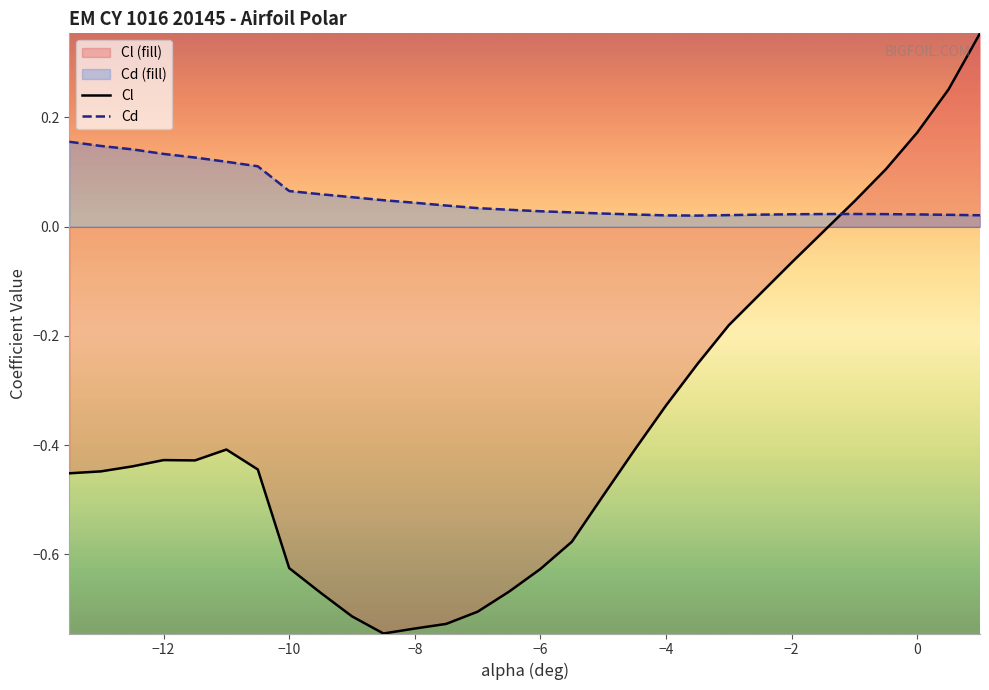

How many data points in Cl are above 0?

5